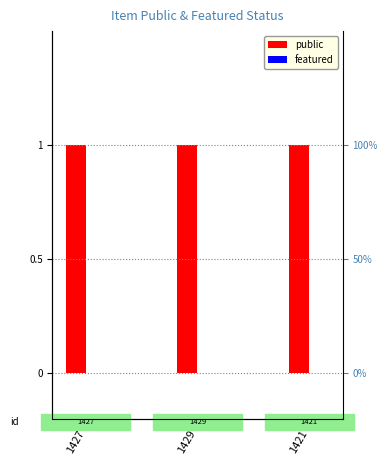

Is it true that featured equals 0 at 1421?

True